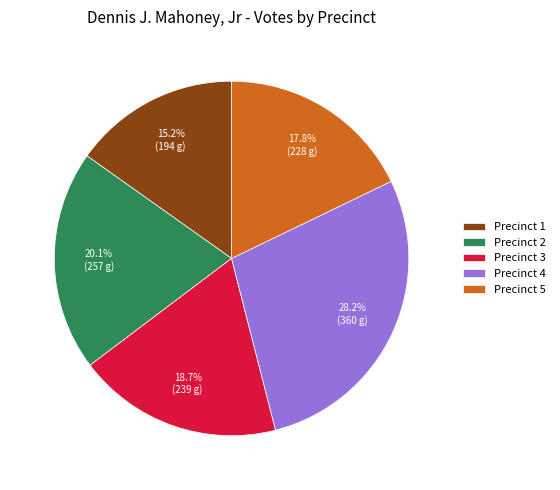

Rank the categories by value from highest to lowest.

Precinct 4, Precinct 2, Precinct 3, Precinct 5, Precinct 1